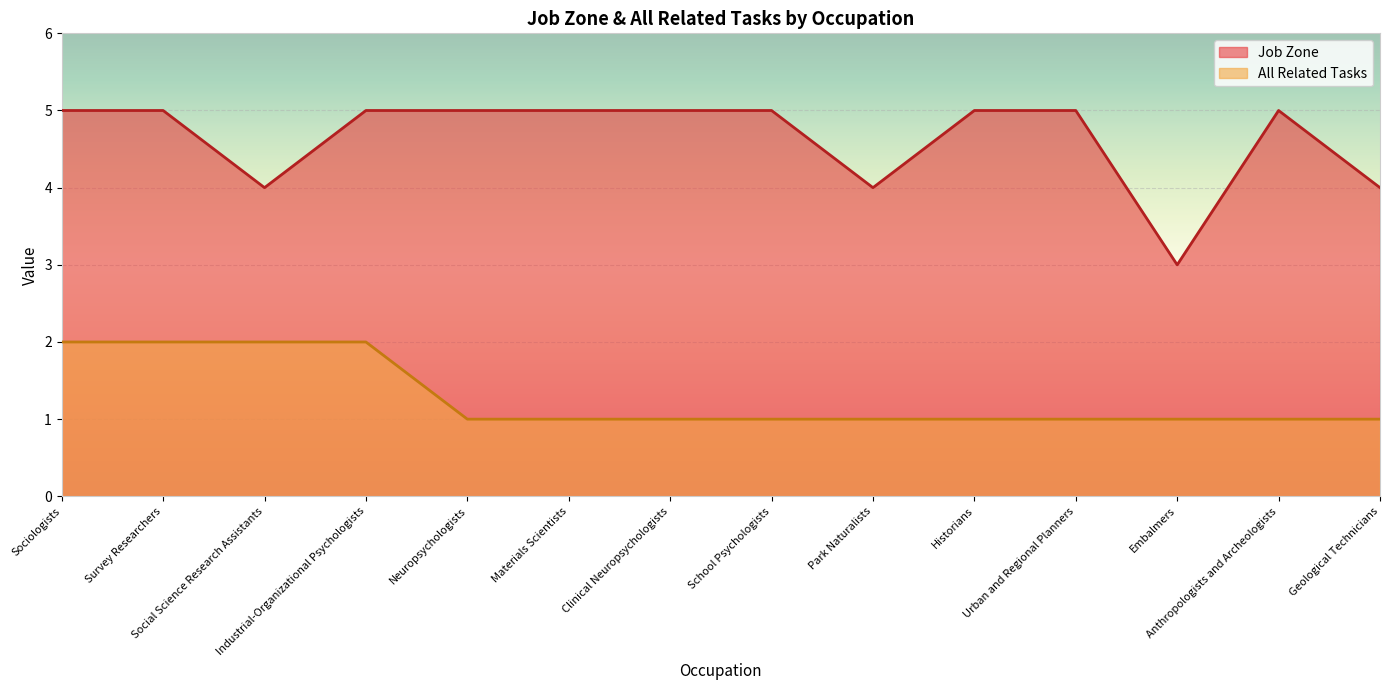

What is the value of the Job Zone point at the 12th from the left?

3